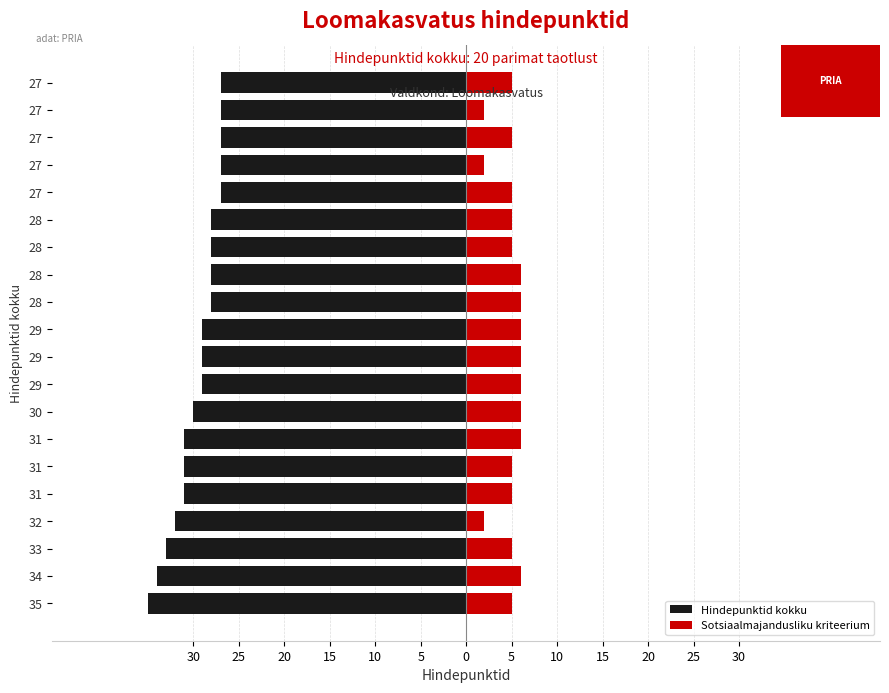

Does the chart contain stacked bars?

No